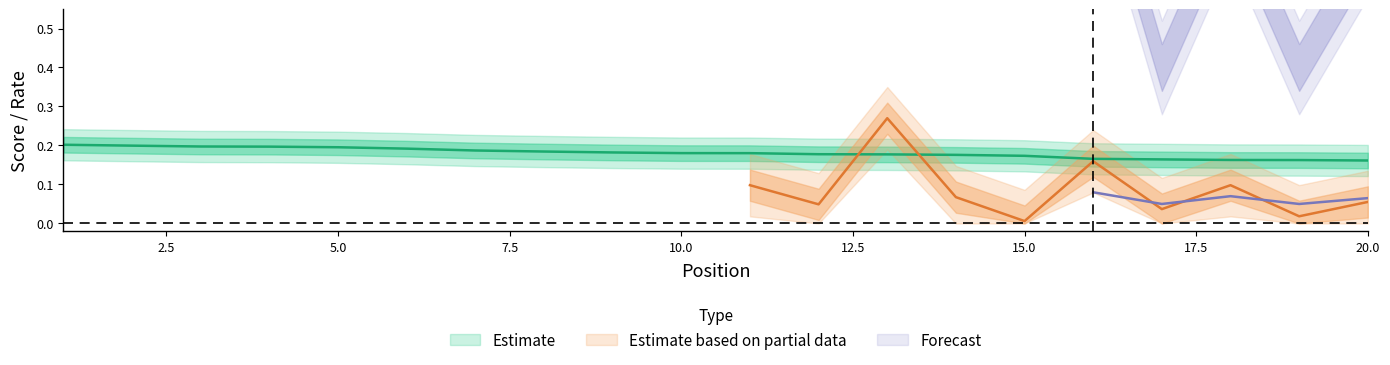

Which has a higher value, 10 or 16?

10